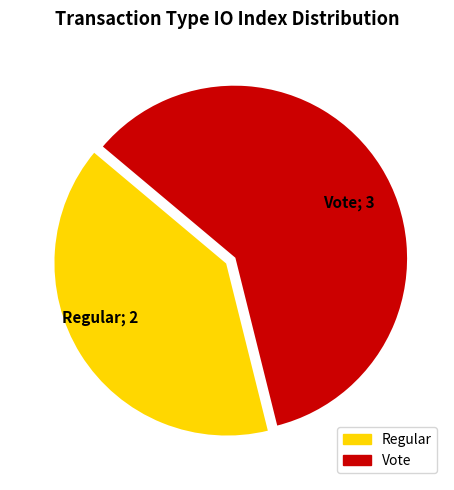

Which category has the biggest portion of the pie?

Vote